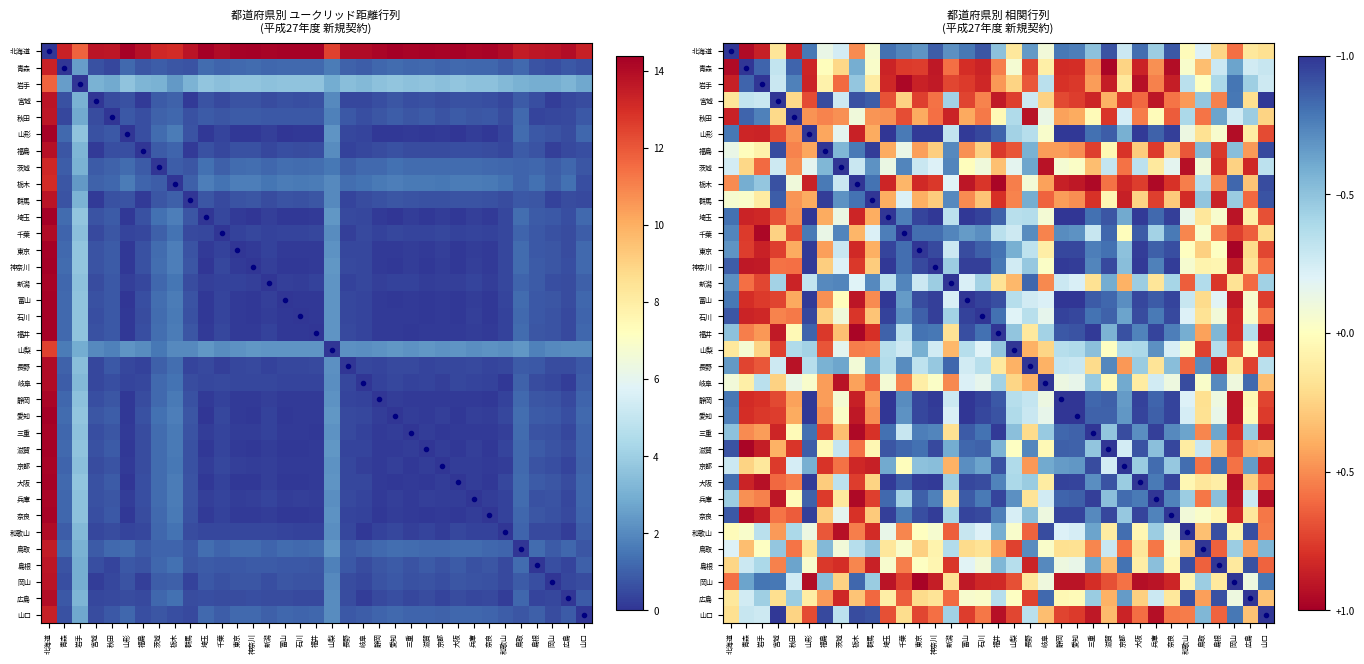

How many series are shown in this chart?

35